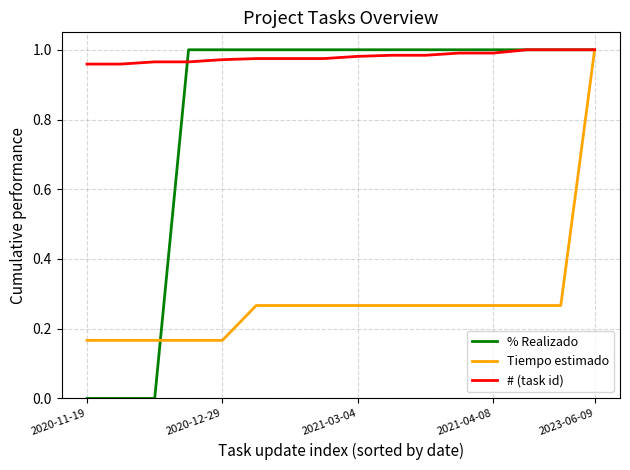

Which series has the widest spread of values?

% Realizado